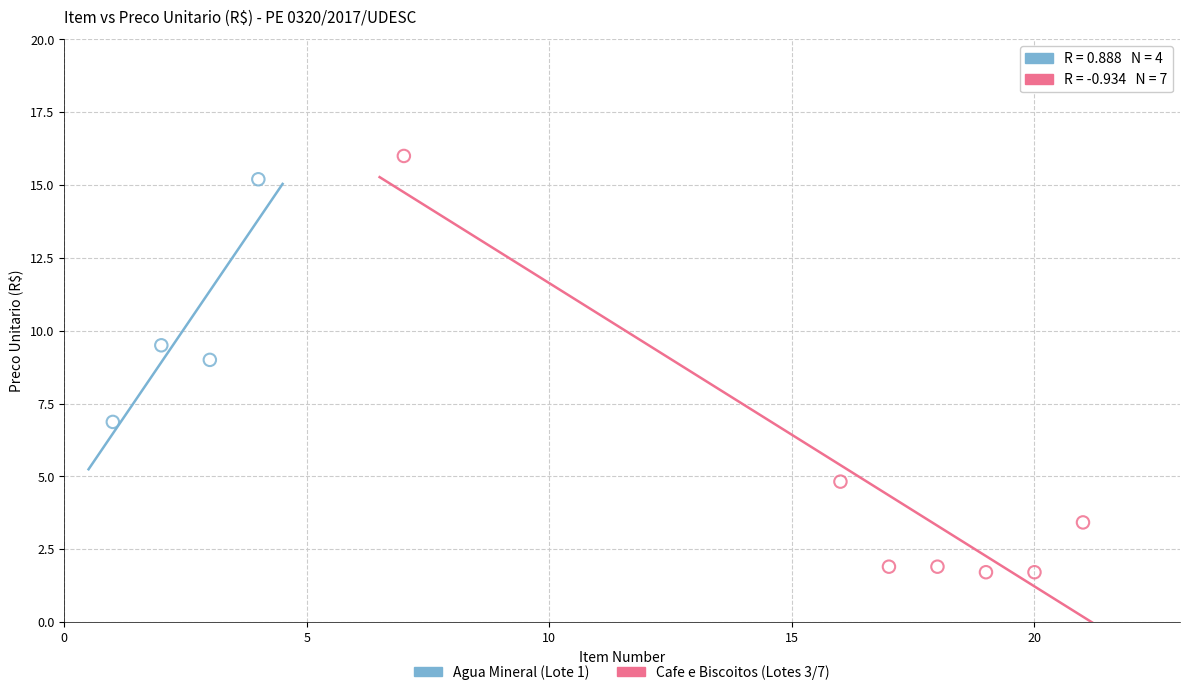

Which series has the largest Y range (max minus min)?

Cafe e Biscoitos (Lotes 3/7)